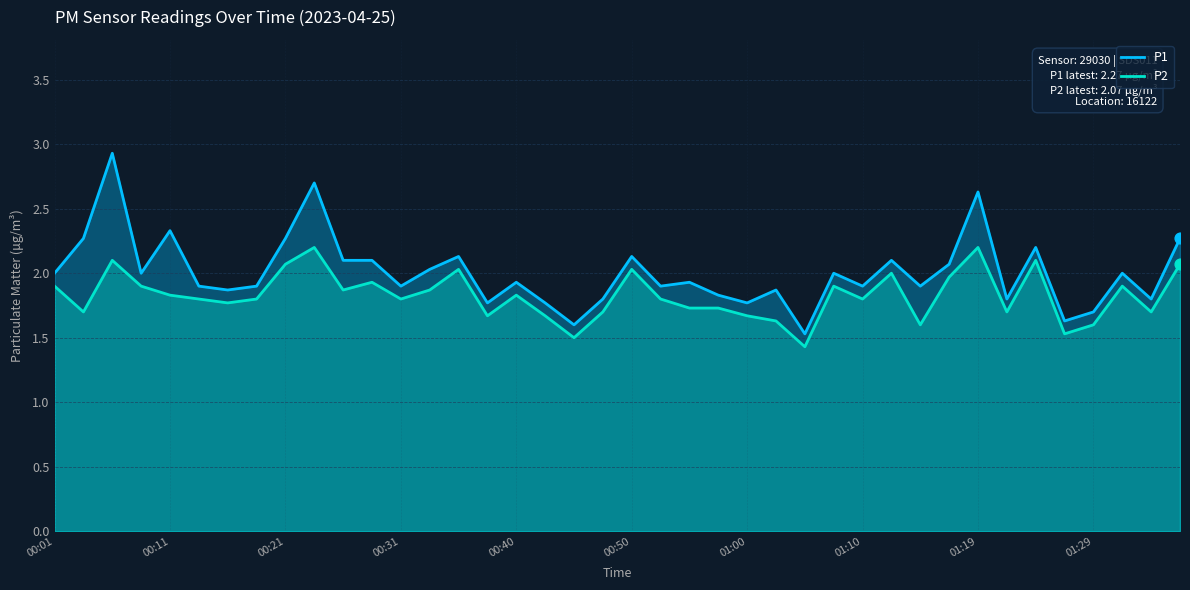

Which series contains the lowest Y value?

P2